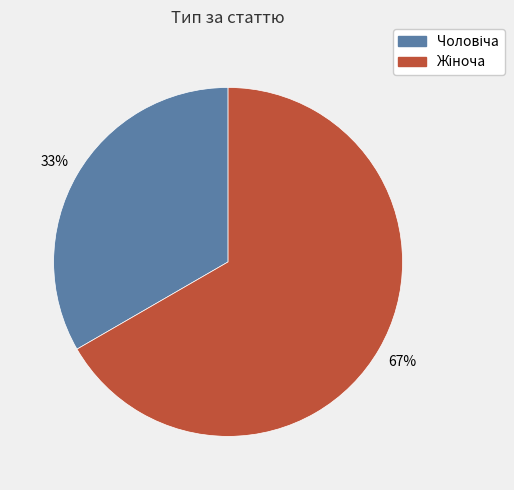

Is there a majority slice in this chart?

Yes